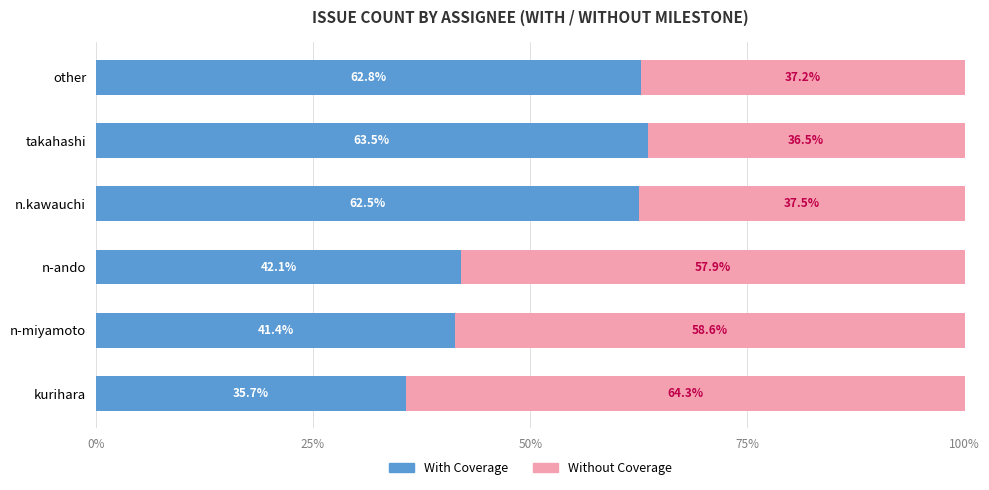

What is the sum of the With Coverage values at kurihara and takahashi?

99.2